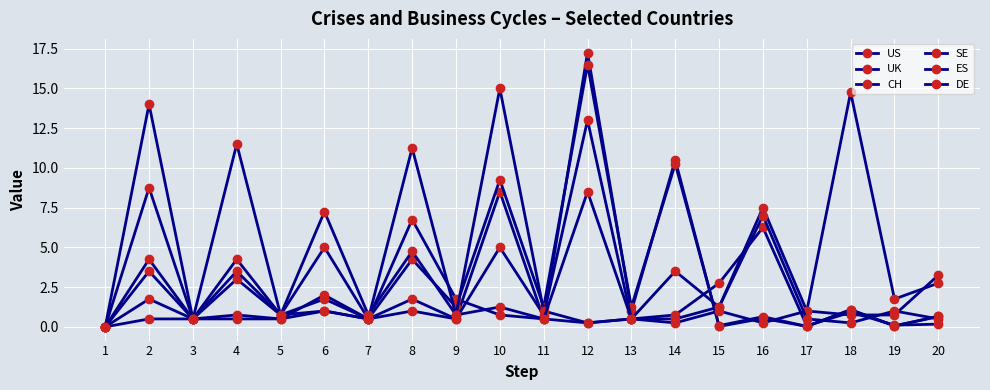

How many values in the SE series are below 1?

10